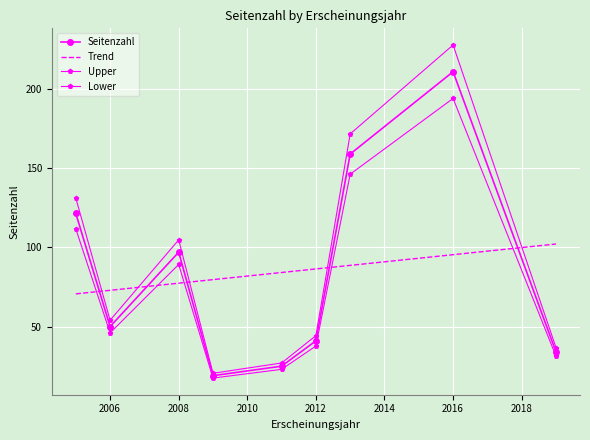

What is the difference between the maximum and minimum values in the Trend series?

31.5